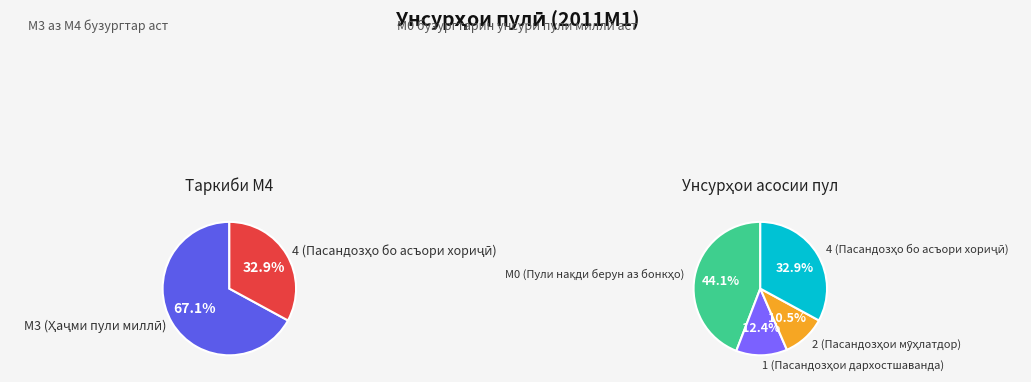

Rank the categories by value from highest to lowest.

М0 (Пули нақди берун аз бонкҳо), 4 (Пасандозҳо бо асъори хориҷӣ), 1 (Пасандозҳои дархостшаванда), 2 (Пасандозҳои мӯҳлатдор)